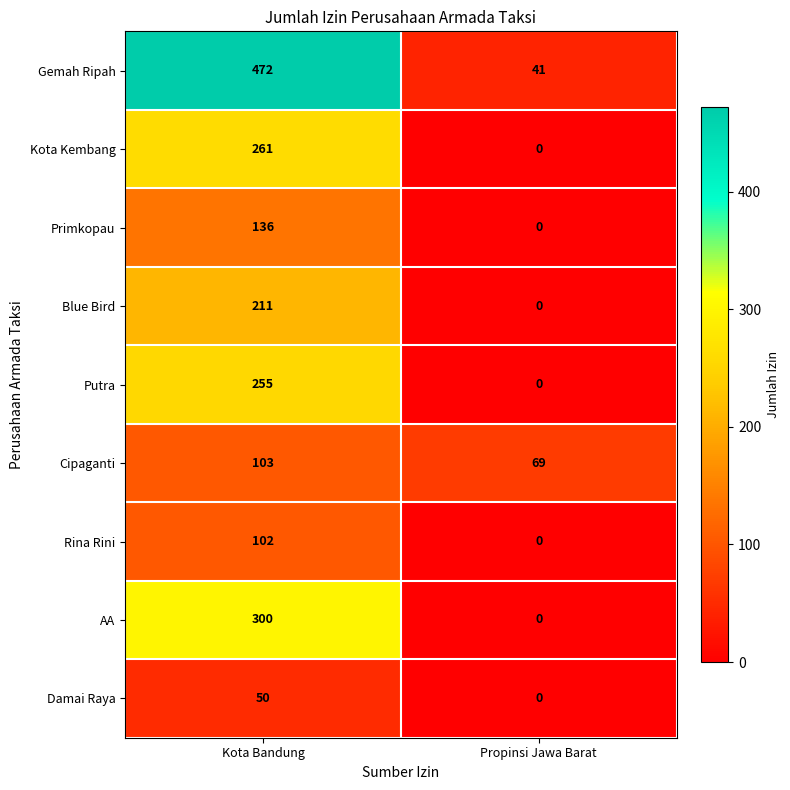

True or false: Kota Kembang has a value of 261 at Kota Bandung.

True